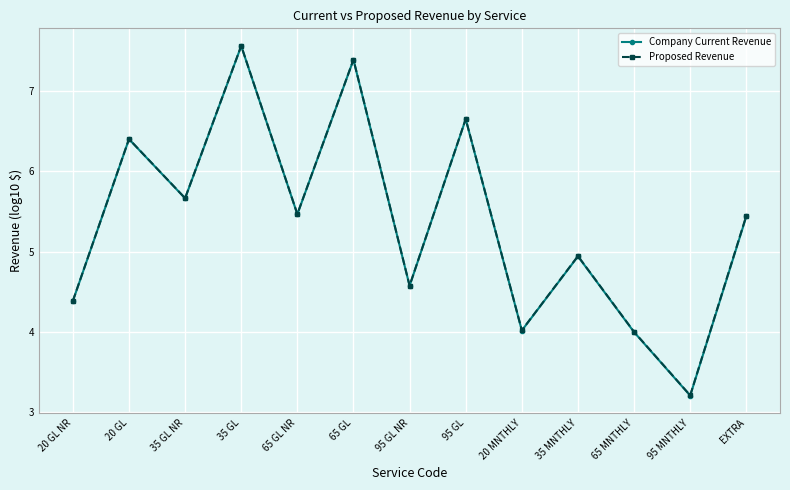

What is the sum of all Company Current Revenue values?

69.7